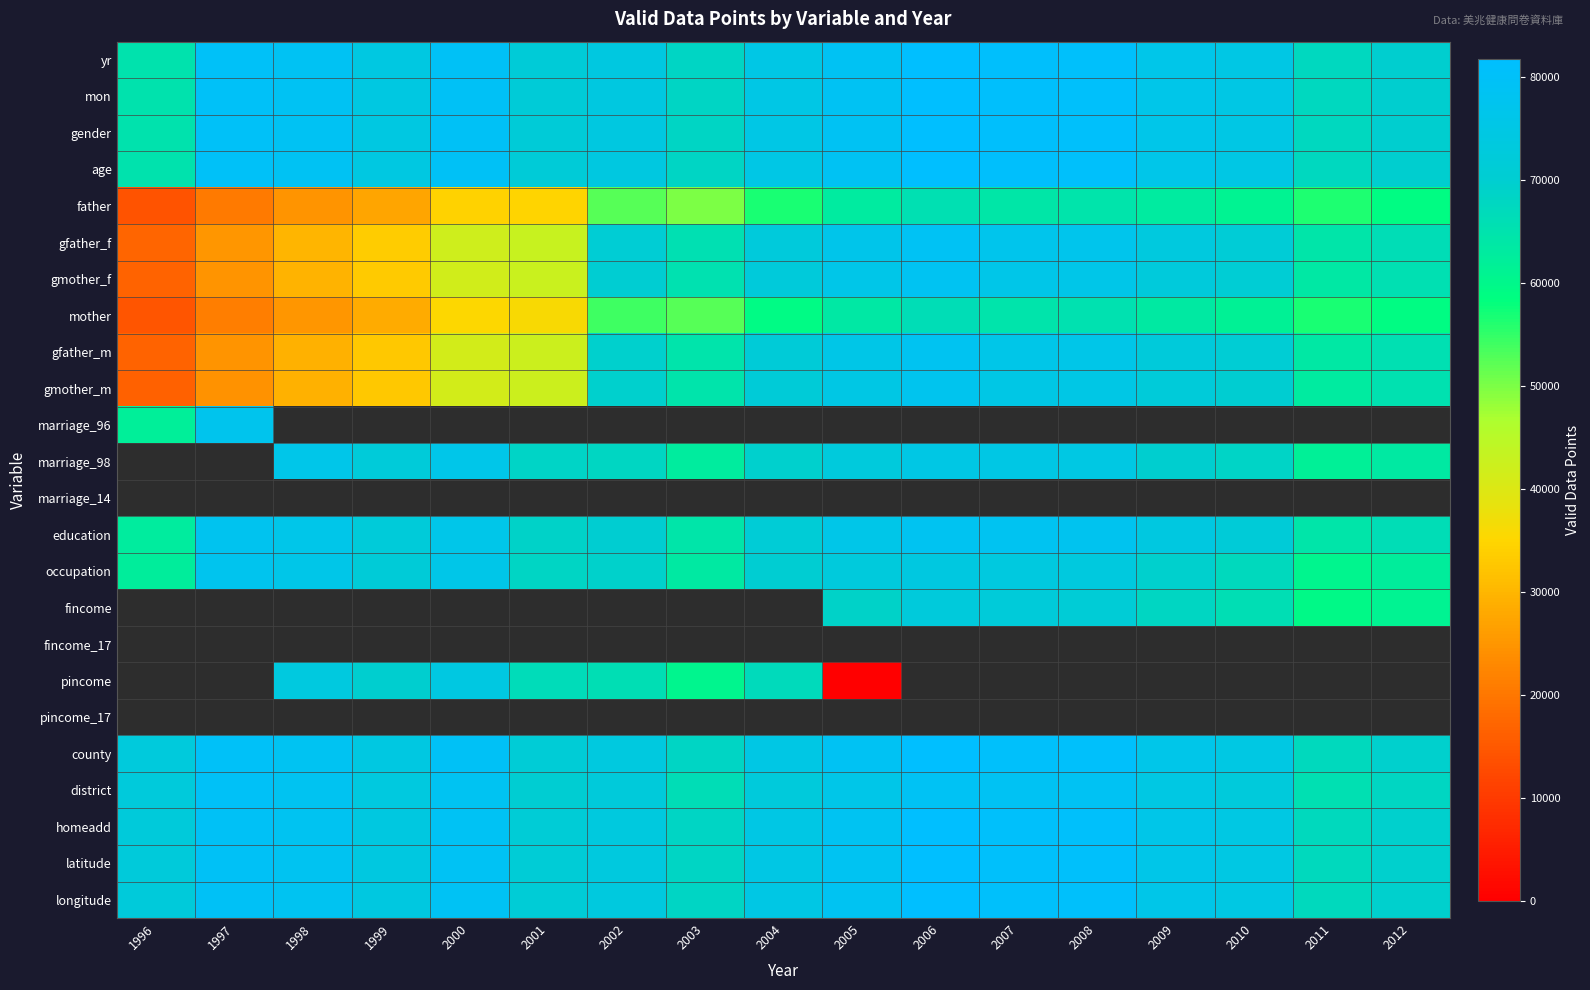

Which category has the highest value in the longitude series?

2006